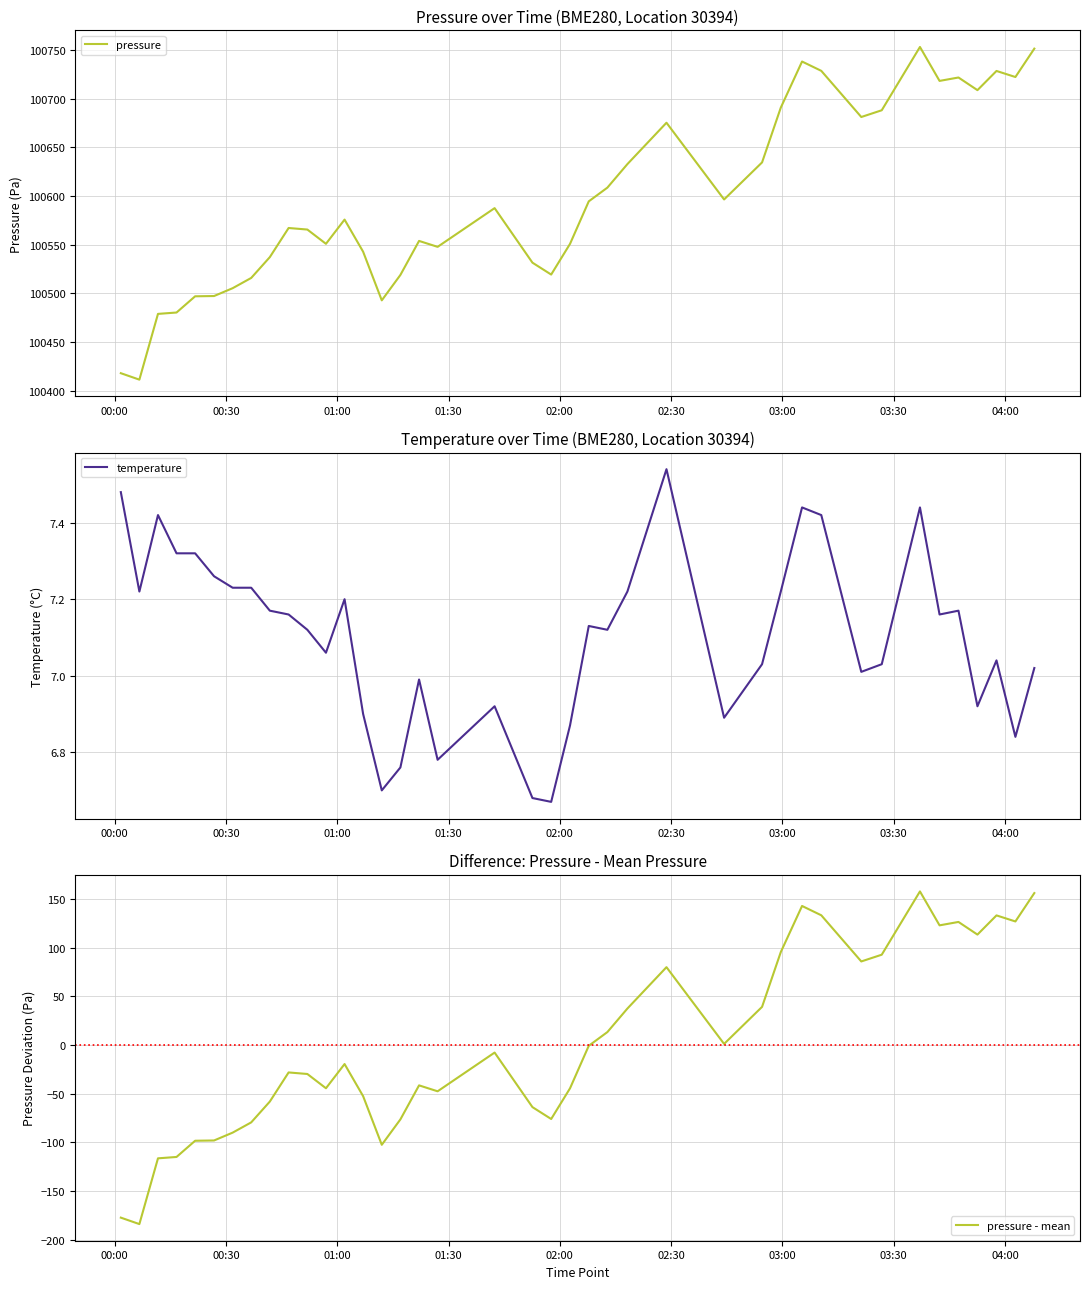

What is the difference between the second highest and second lowest values in the pressure series?

333.5